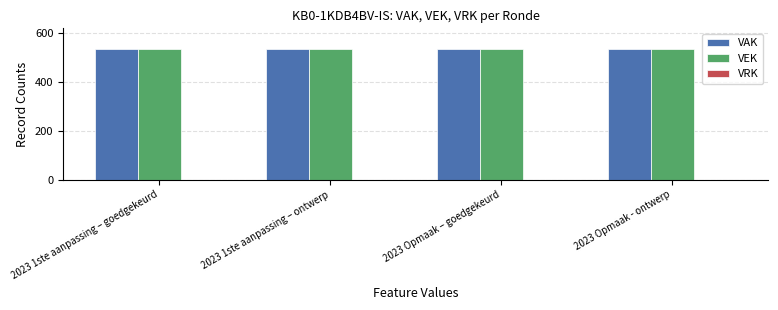

True or false: VAK has a value of 535 at 2023 Opmaak - ontwerp.

True